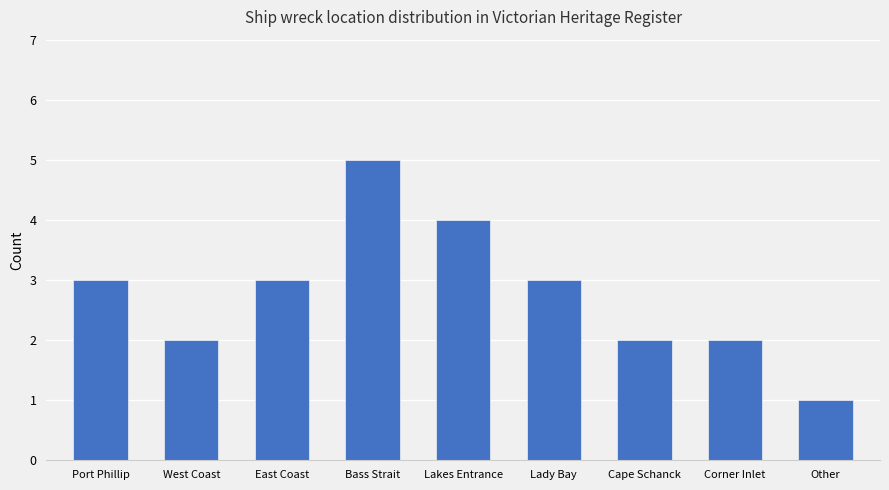

What is the smallest value displayed?

1